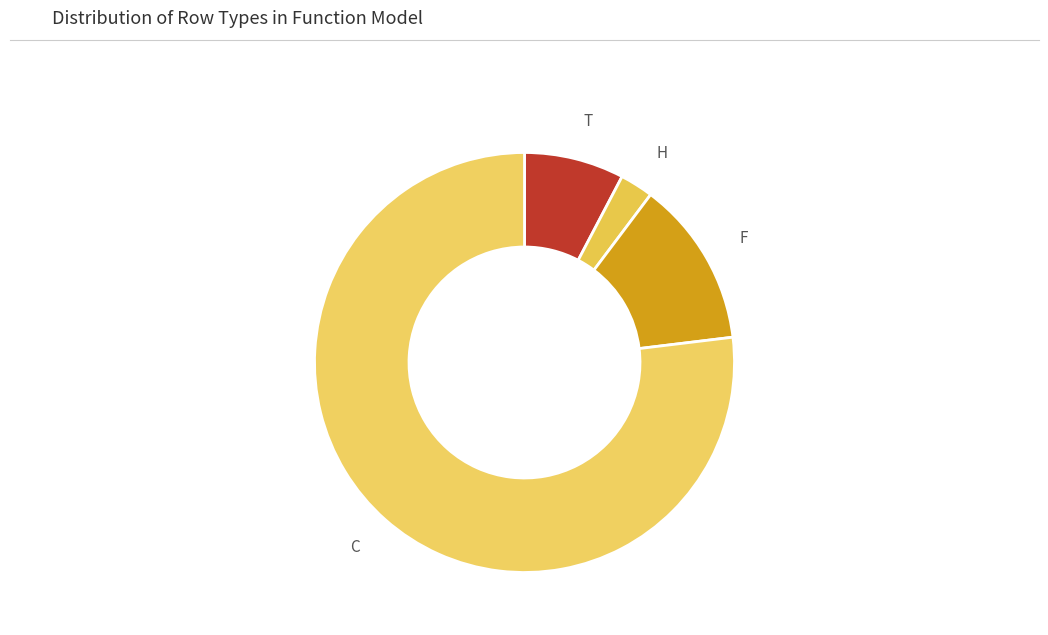

Combined, do C and F account for over 50%?

Yes